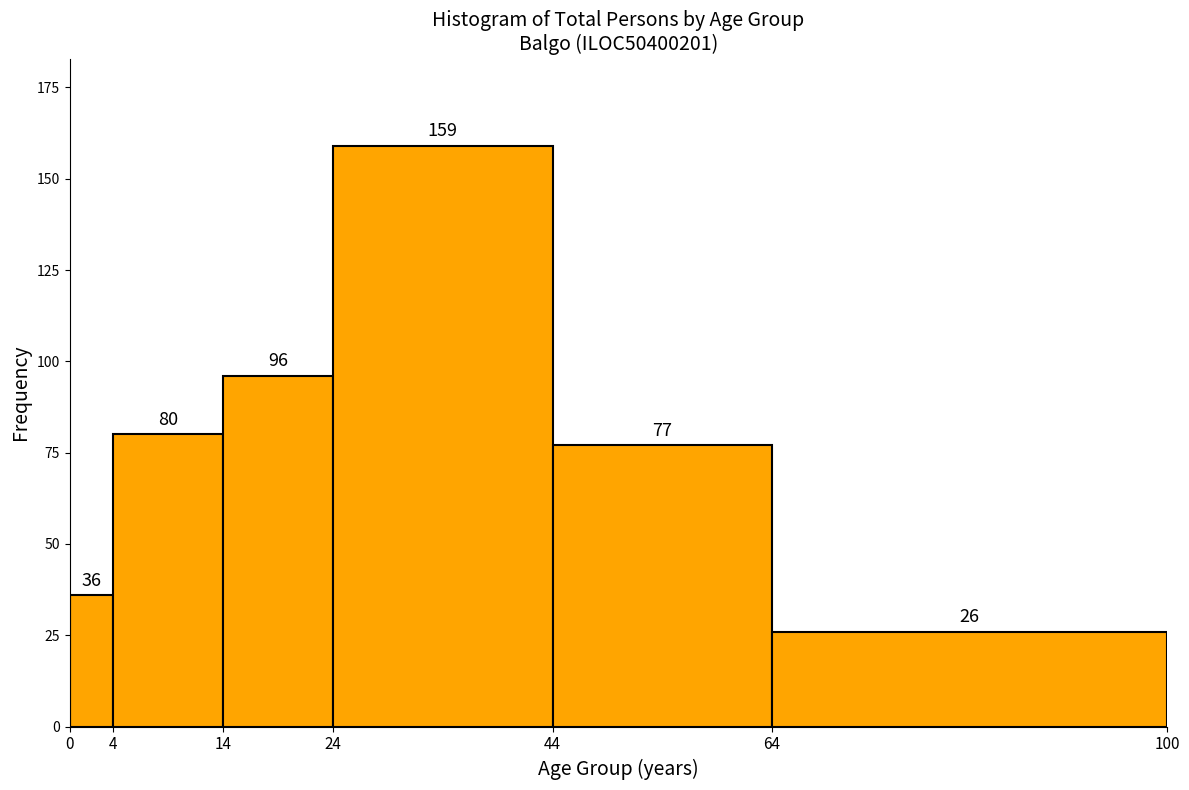

How tall is the bar that spans 4 to 14 on the x-axis?

80